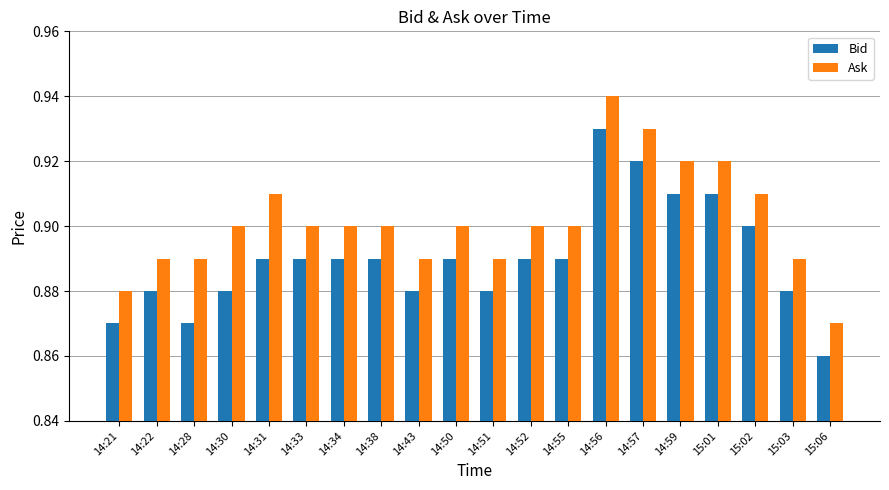

What is the total value across all series at 15:06?

1.7